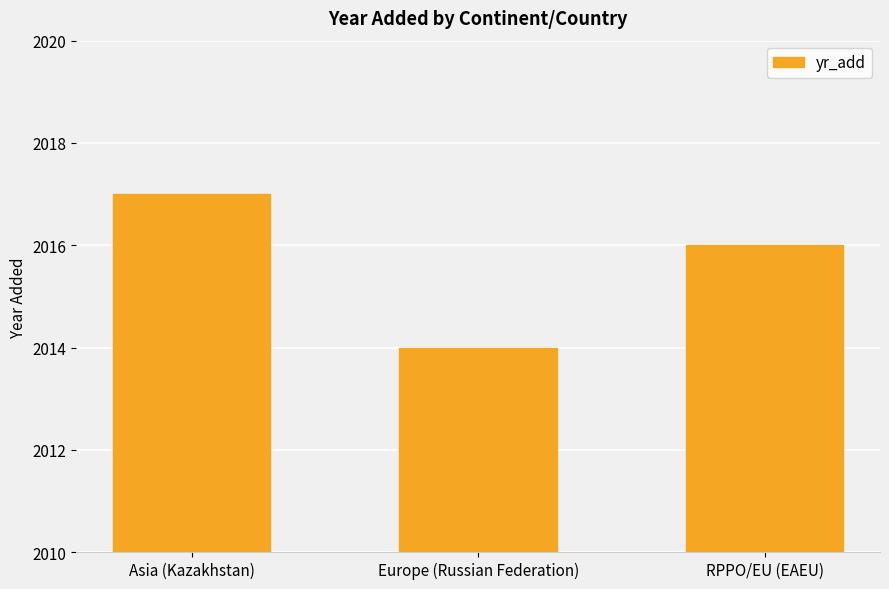

Where does the data first go above 2016?

Asia (Kazakhstan)